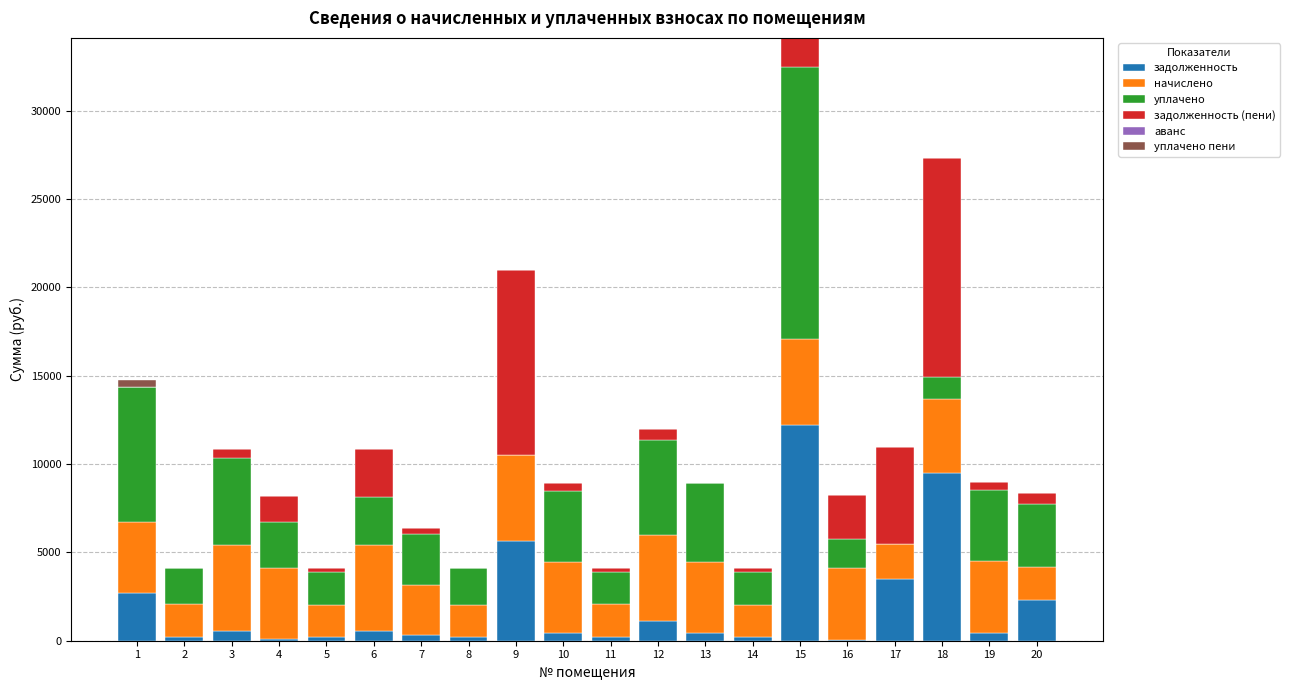

At which category is the sum across all series the highest?

15